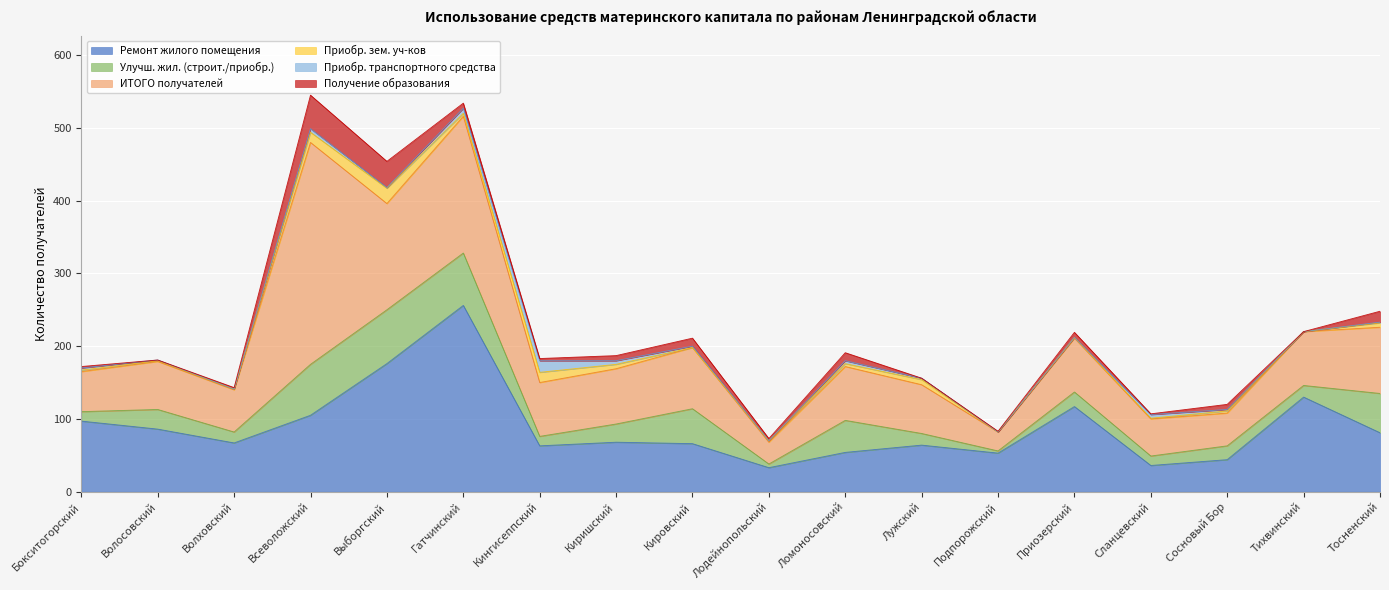

Which series has the largest range (max minus min)?

ИТОГО получателей